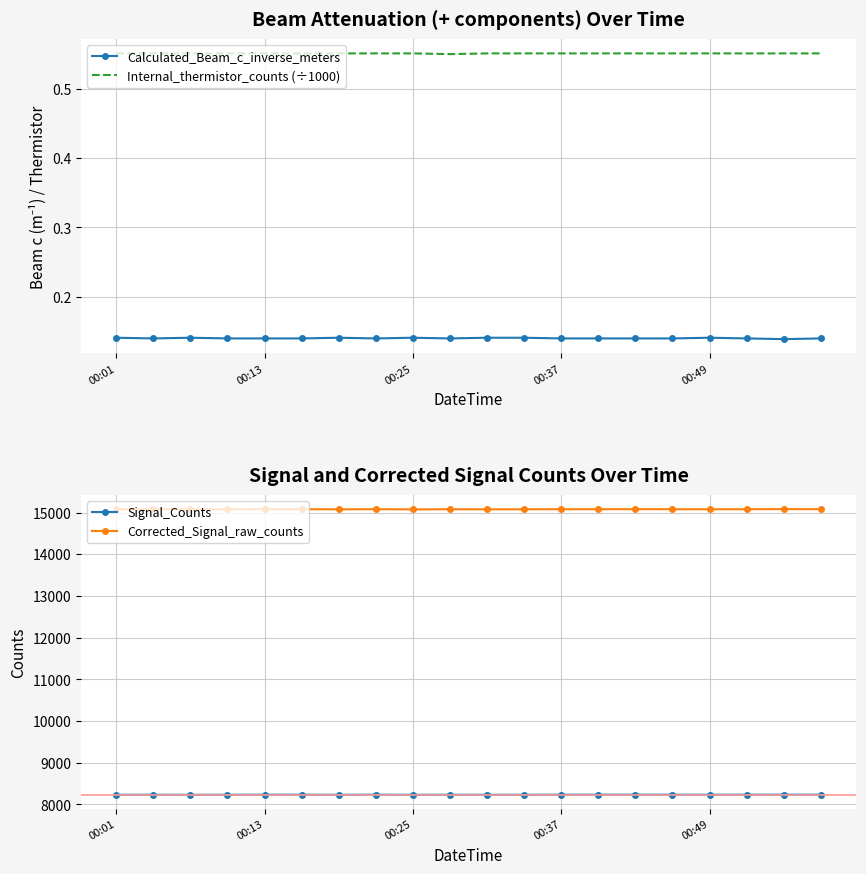

What is the lowest value of the Signal_Counts series?

8231